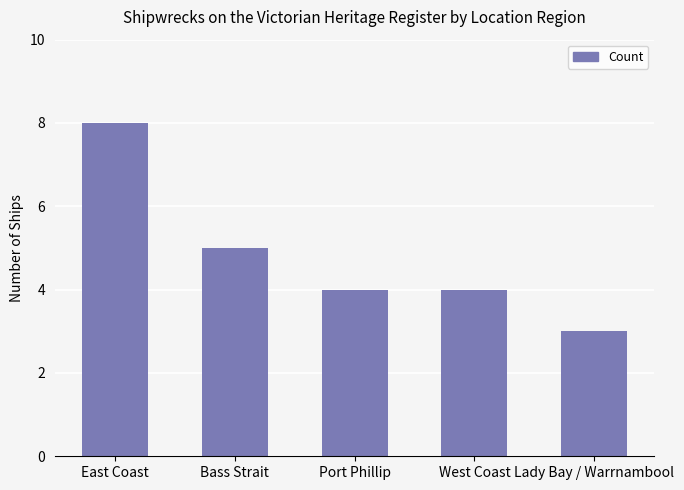

What is the greatest value displayed?

8